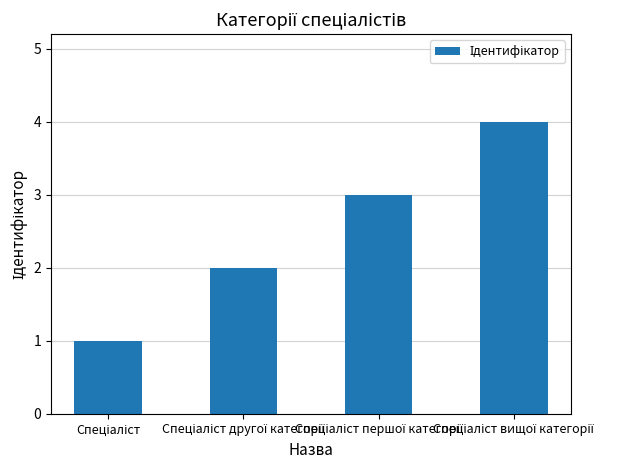

What is the greatest value displayed?

4